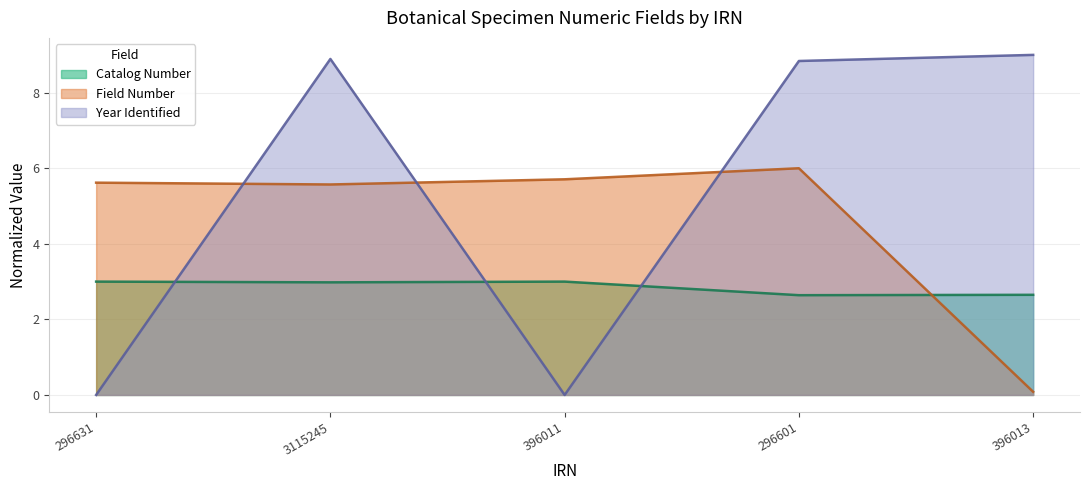

Reading left to right, transcribe all the data shown in this chart.

Catalog Number: 296631=3.0	3115245=3.0	396011=3.0	296601=2.6	396013=2.7
Field Number: 296631=5.6	3115245=5.6	396011=5.7	296601=6.0	396013=0.1
Year Identified: 296631=0.0	3115245=8.9	396011=0.0	296601=8.8	396013=9.0